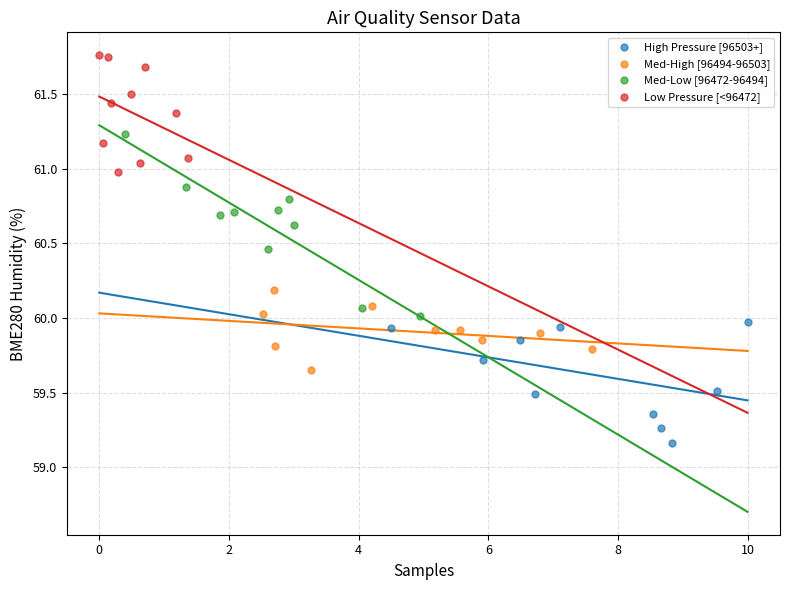

What are all the series names shown in the legend?

High Pressure [96503+], Med-High [96494-96503], Med-Low [96472-96494], Low Pressure [<96472]